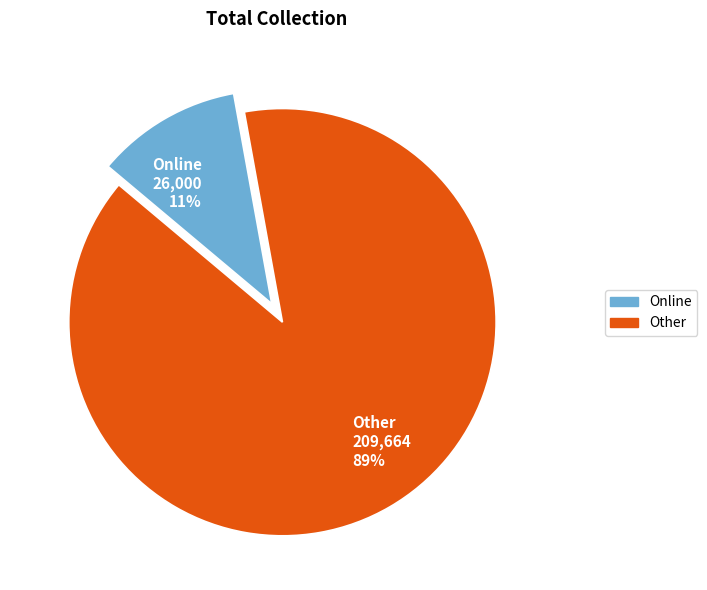

The Other slice represents 77% of the pie. True or false?

False